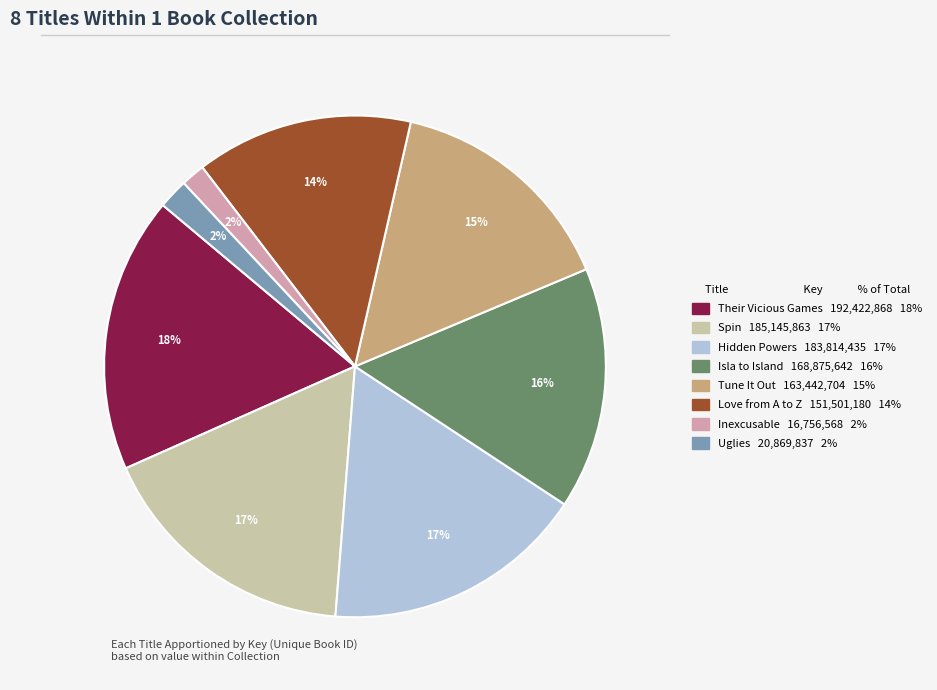

Which slice is the largest?

Their Vicious Games